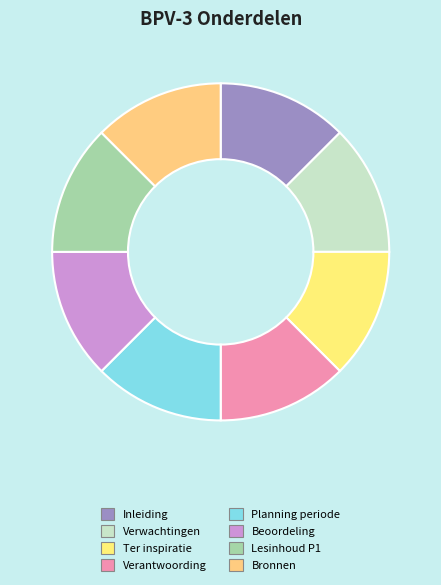

Is there any slice that represents more than half of the pie?

No